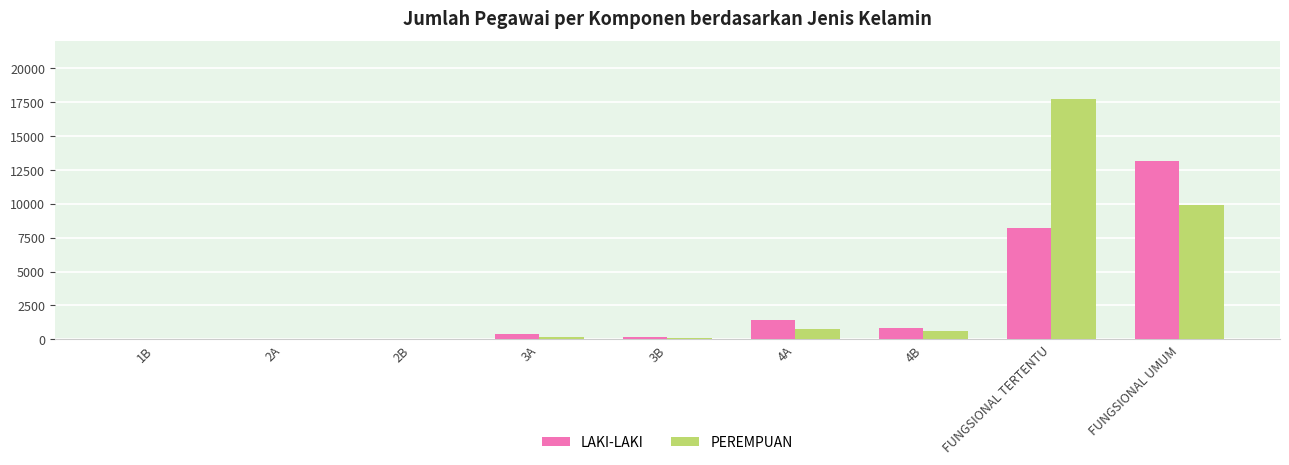

What is the sum of all PEREMPUAN values?

29355